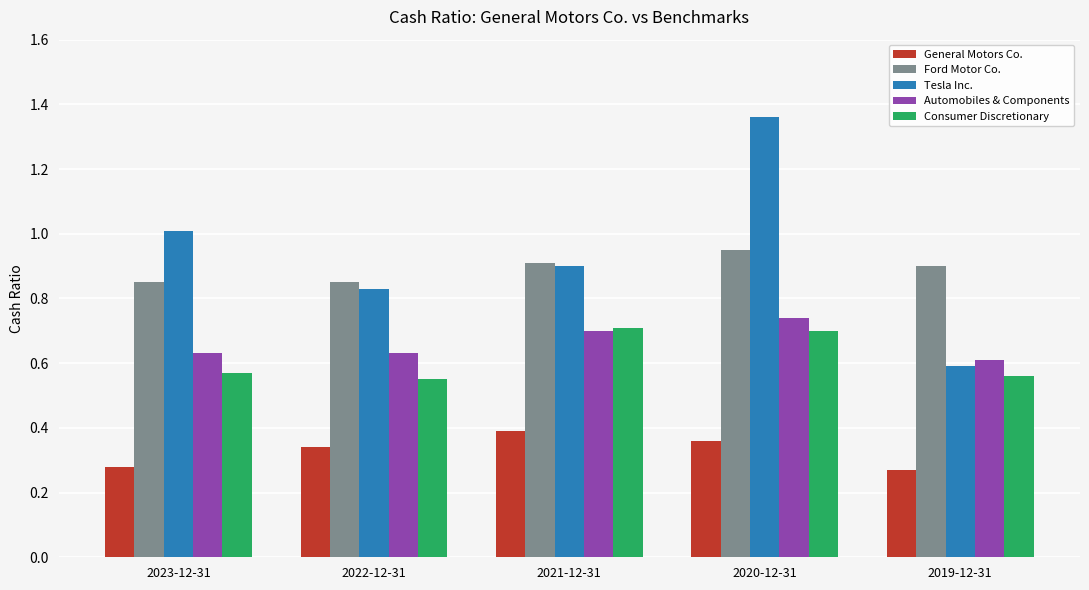

Which series has the largest range (max minus min)?

Tesla Inc.